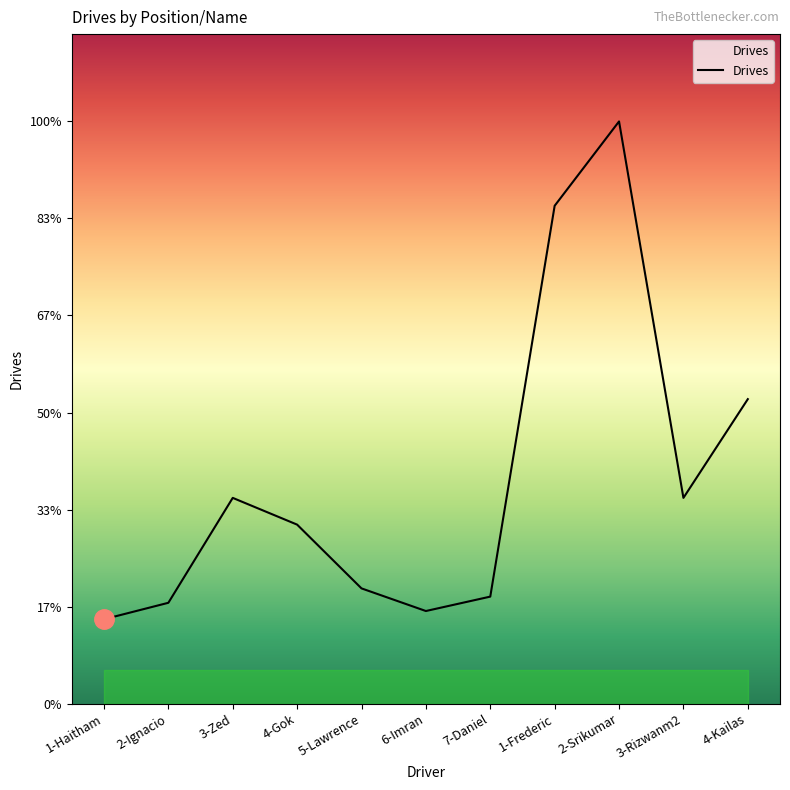

What is the average value?

109